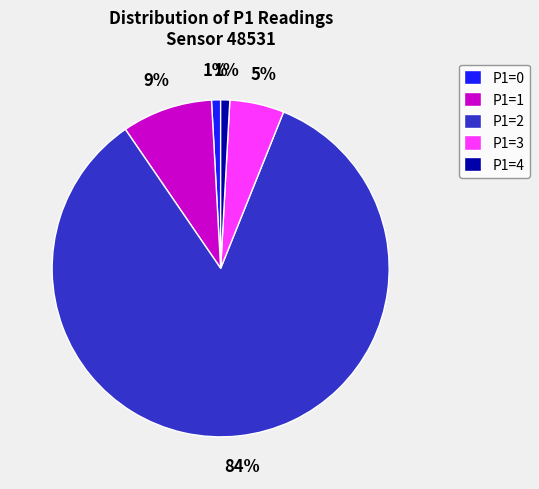

How many slices are in this pie chart?

5